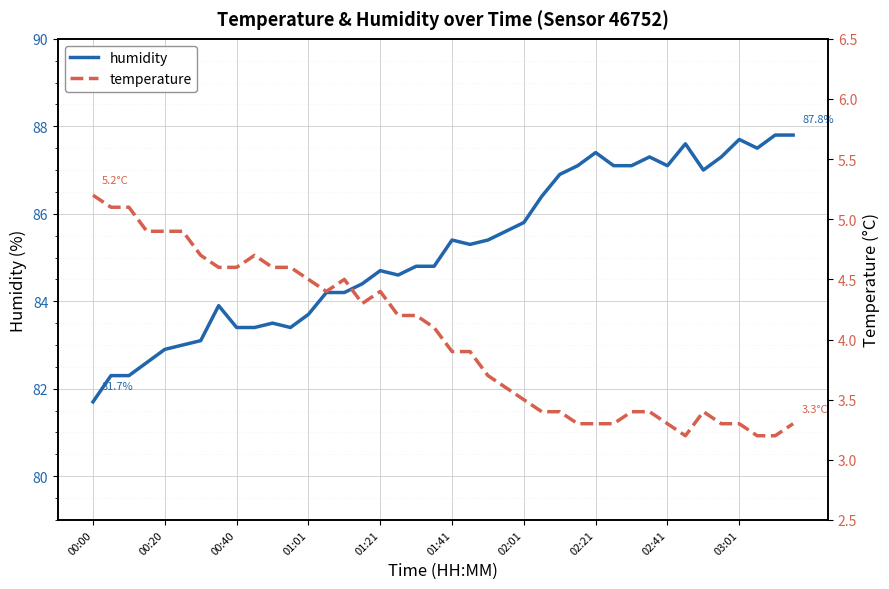

Which category has the lowest value in the humidity series?

00:00